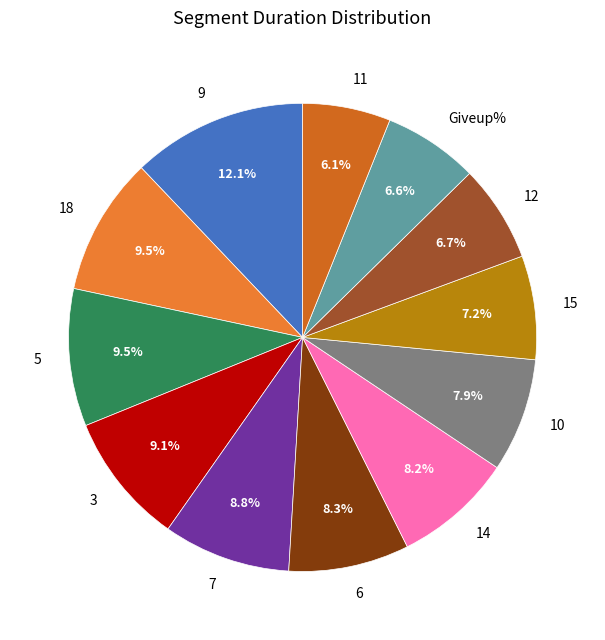

To the nearest percent, what is the combined percentage of 7 and 10?

17%